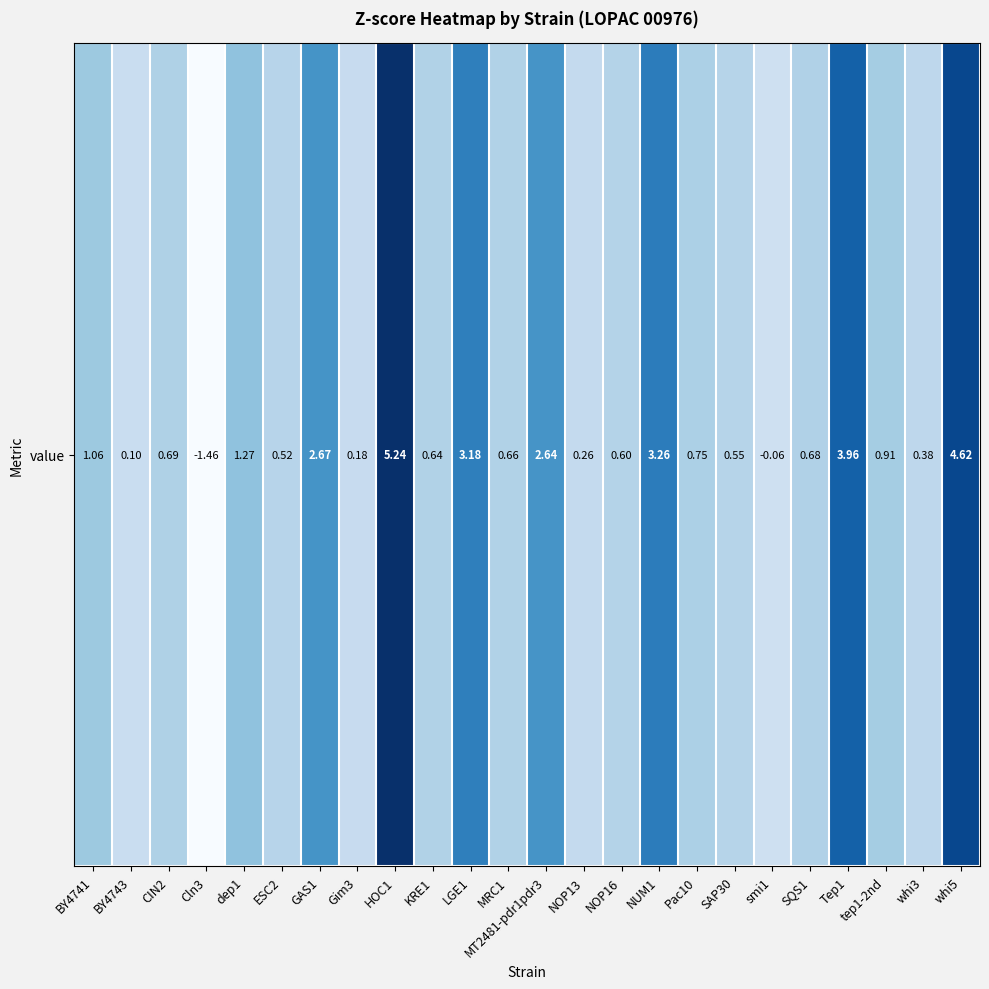

Which category has the highest value across all series?

HOC1